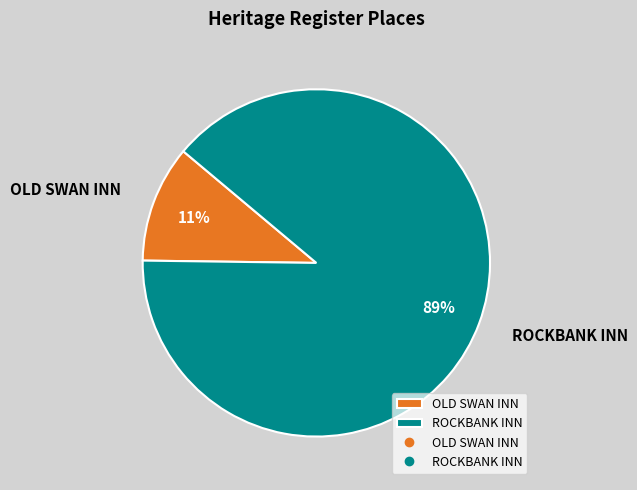

Is there any slice that represents more than half of the pie?

Yes